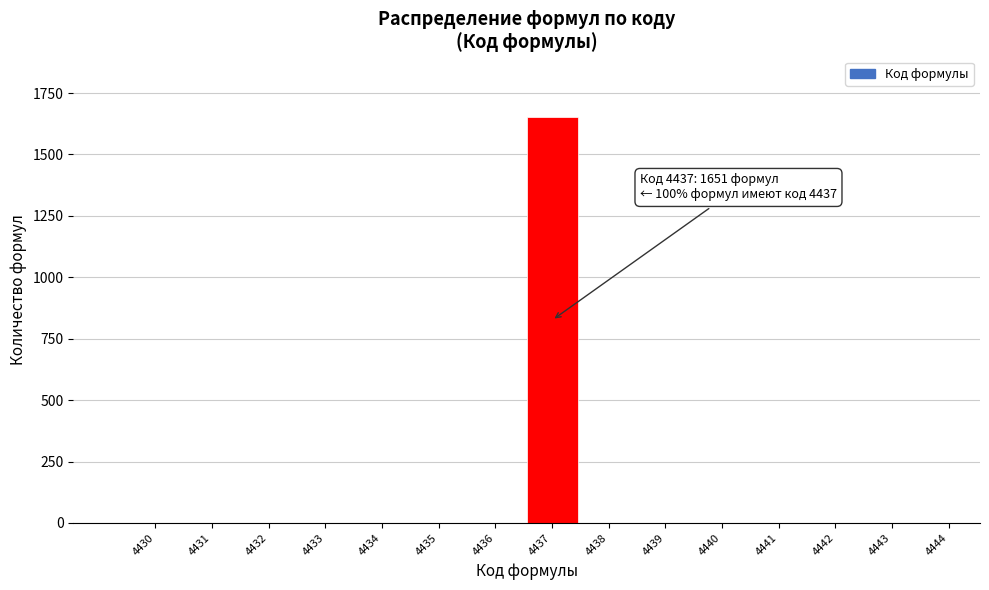

Reading right to left, transcribe all the data shown in this chart.

4444=0	4443=0	4442=0	4441=0	4440=0	4439=0	4438=0	4437=1651	4436=0	4435=0	4434=0	4433=0	4432=0	4431=0	4430=0